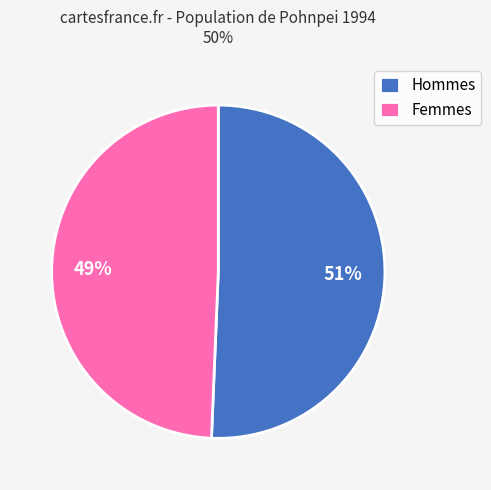

Rank the categories by value from highest to lowest.

Hommes, Femmes